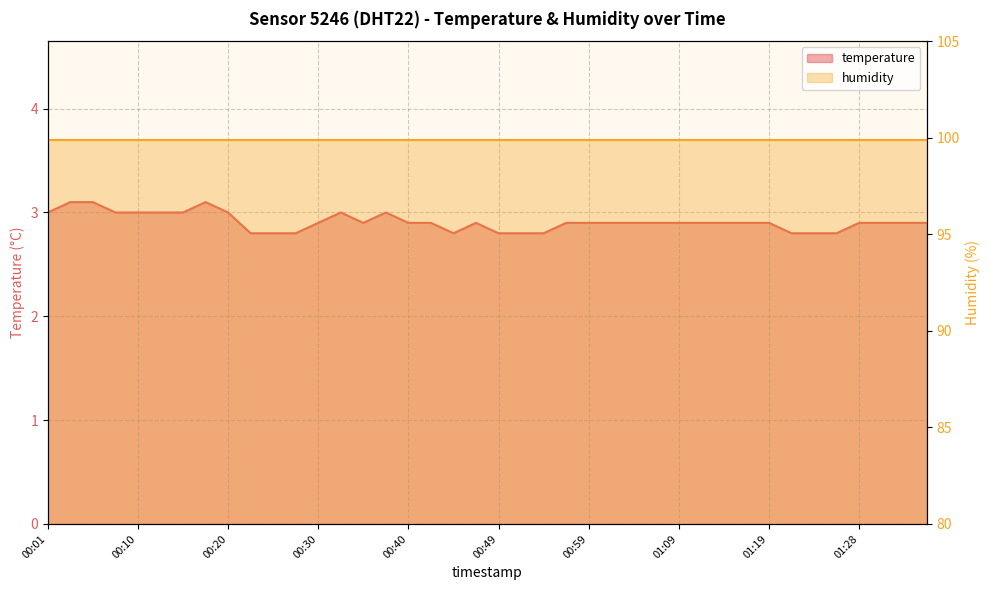

Rank the categories by value from highest to lowest.

00:03, 00:06, 00:18, 00:01, 00:08, 00:10, 00:13, 00:15, 00:20, 00:32, 00:37, 00:30, 00:35, 00:40, 00:42, 00:47, 00:57, 00:59, 01:02, 01:04, 01:06, 01:09, 01:11, 01:14, 01:16, 01:19, 01:28, 01:31, 01:33, 01:36, 00:23, 00:25, 00:27, 00:45, 00:49, 00:52, 00:54, 01:21, 01:24, 01:26